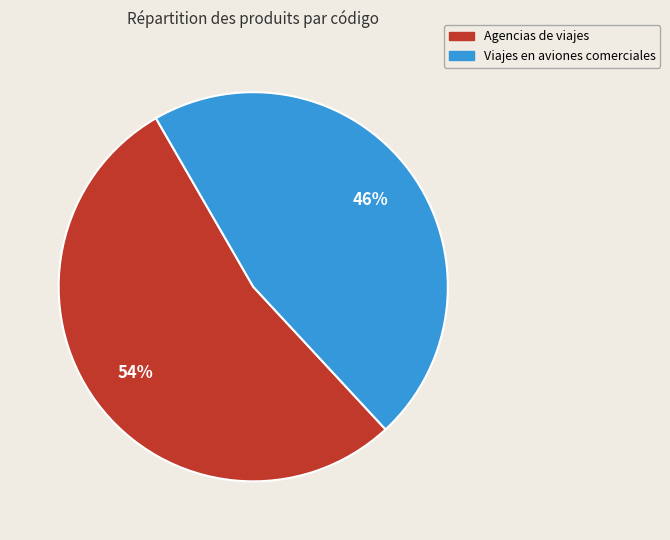

Does Viajes en aviones comerciales represent more than half of the total?

No